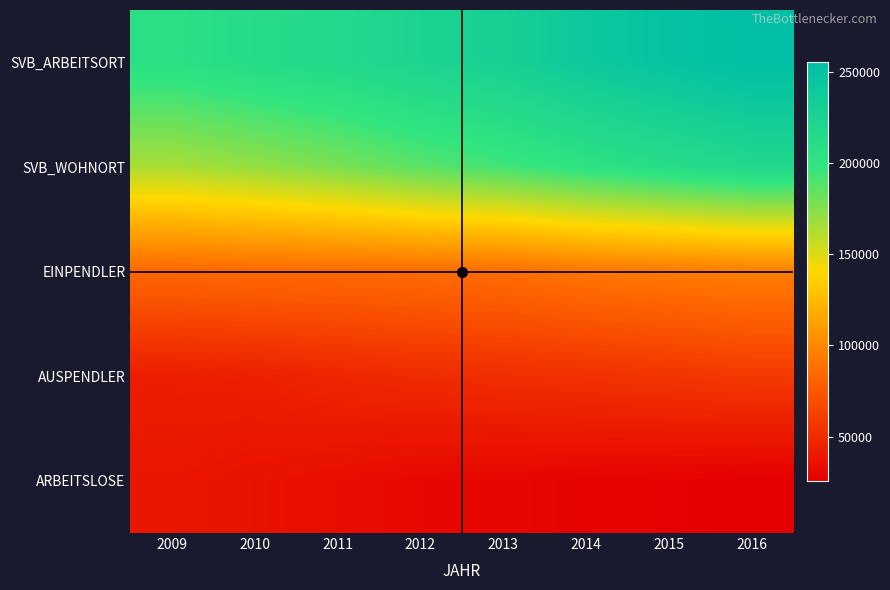

Reading left to right, what are all the values shown in this chart?

SVB_ARBEITSORT: 2009=206325	2010=212408	2011=216510	2012=224022	2013=229859	2014=241088	2015=248975	2016=255507
SVB_WOHNORT: 2009=164831	2010=170645	2011=178059	2012=187285	2013=193866	2014=203027	2015=210795	2016=218189
EINPENDLER: 2009=84015	2010=85549	2011=85669	2012=86834	2013=87770	2014=91785	2015=93930	2016=96247
AUSPENDLER: 2009=42521	2010=43786	2011=47218	2012=50097	2013=51777	2014=53724	2015=55750	2016=58929
ARBEITSLOSE: 2009=38360	2010=35900	2011=33650	2012=30597	2013=29716	2014=28251	2015=27270	2016=25629